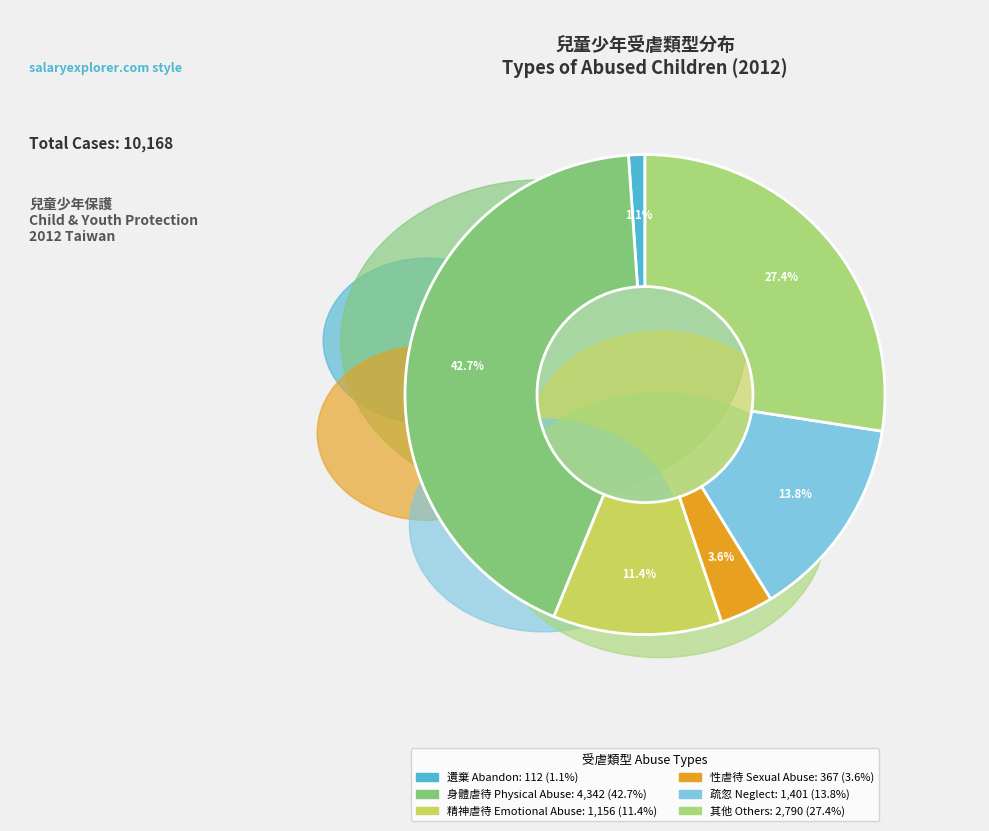

What is the largest slice in the pie chart?

身體虐待 Physical Abuse